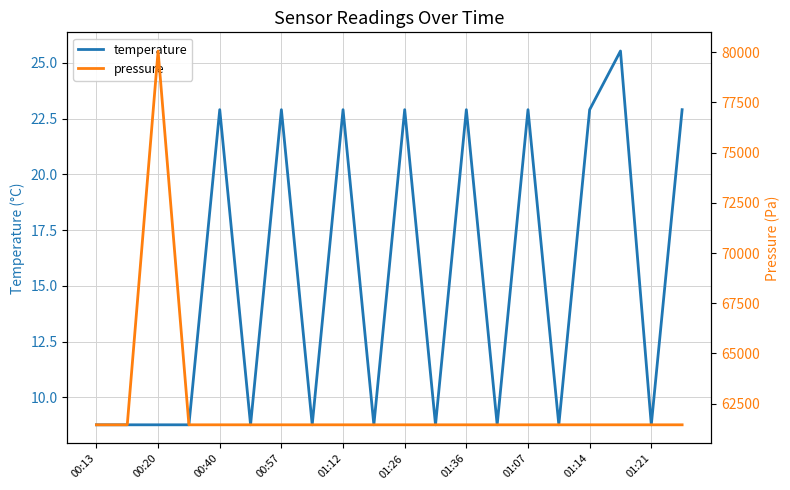

What is the lowest value of the temperature series?

8.8